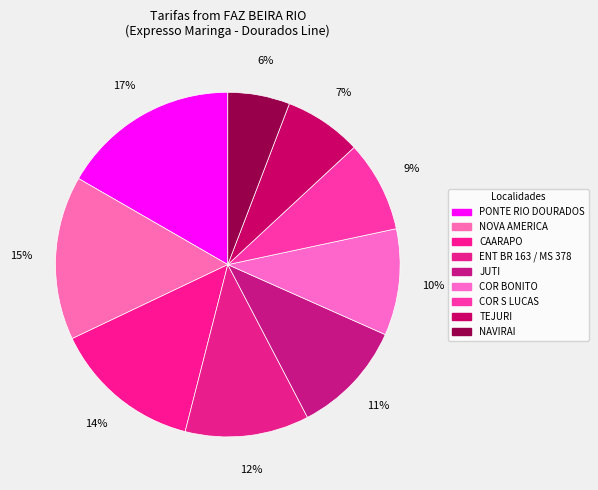

Is there a majority slice in this chart?

No